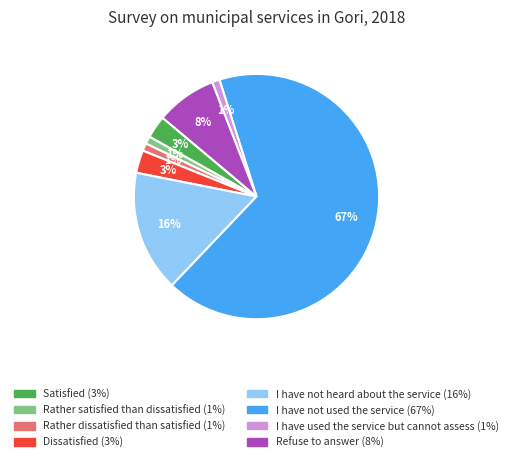

Which category has the biggest portion of the pie?

I have not used the service